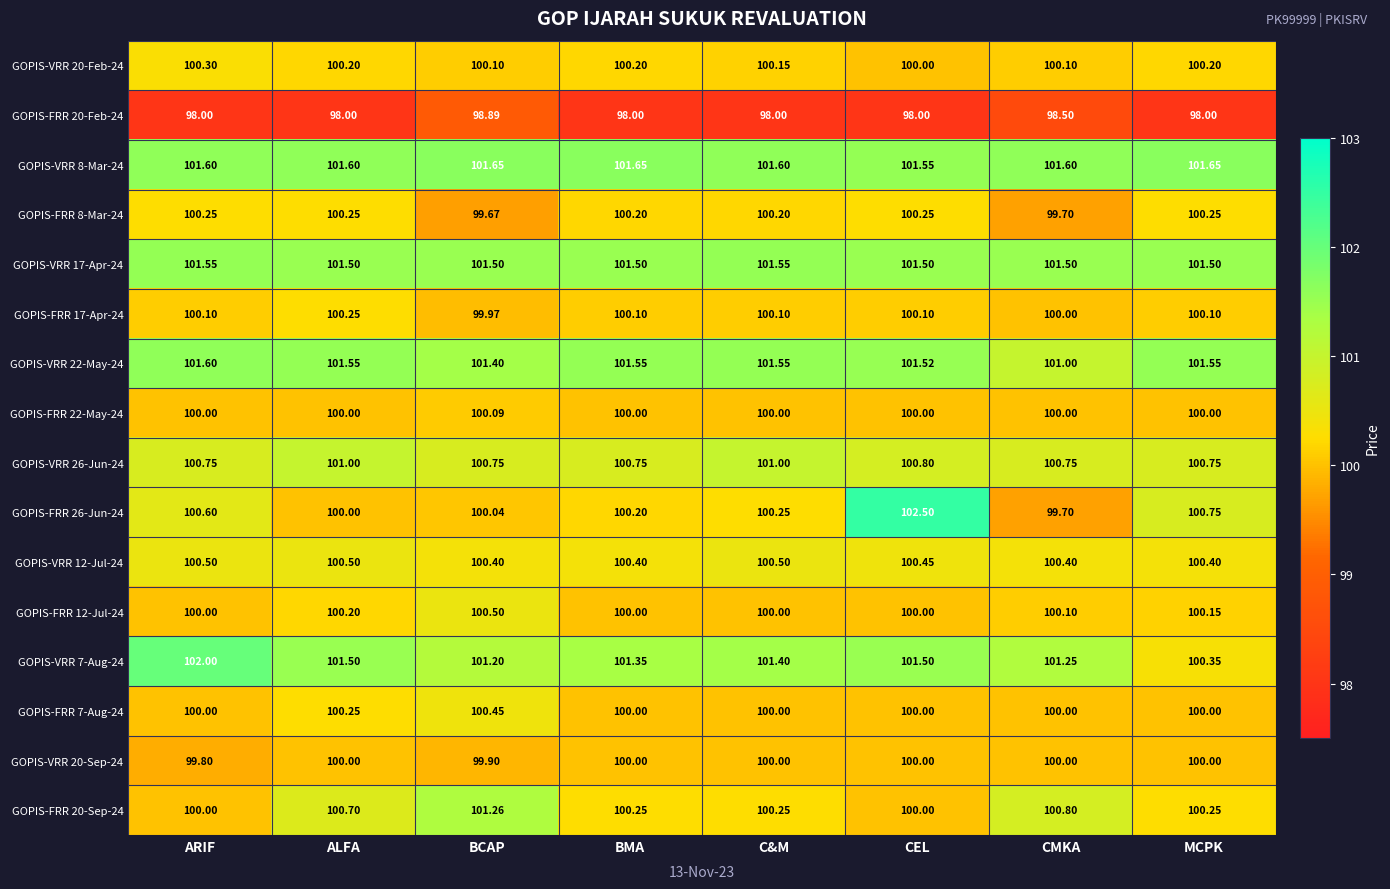

What is the maximum value shown in the chart?

102.5